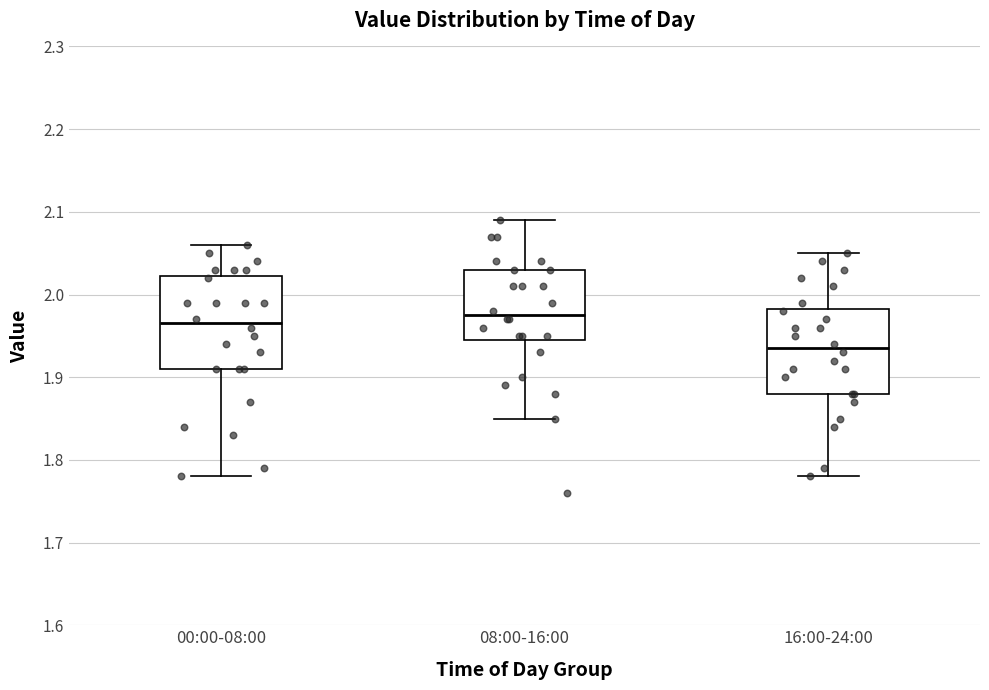

Which box's median line is the highest?

08:00-16:00